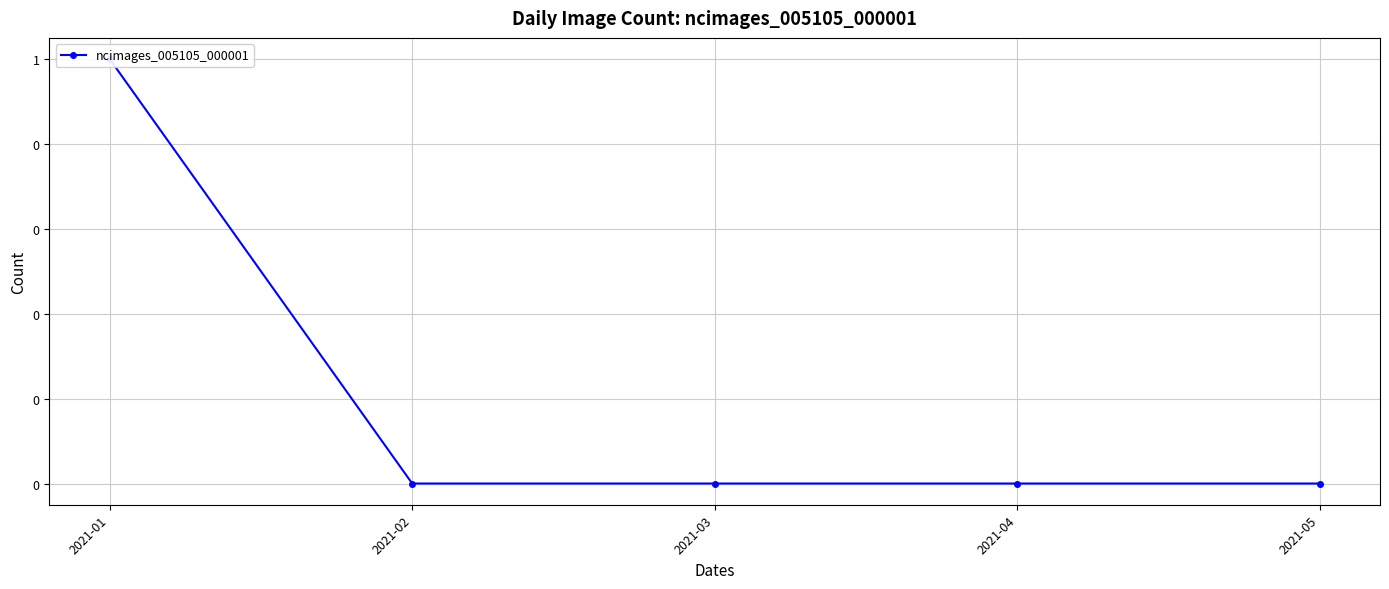

Does the chart display data point markers on the line(s)?

Yes